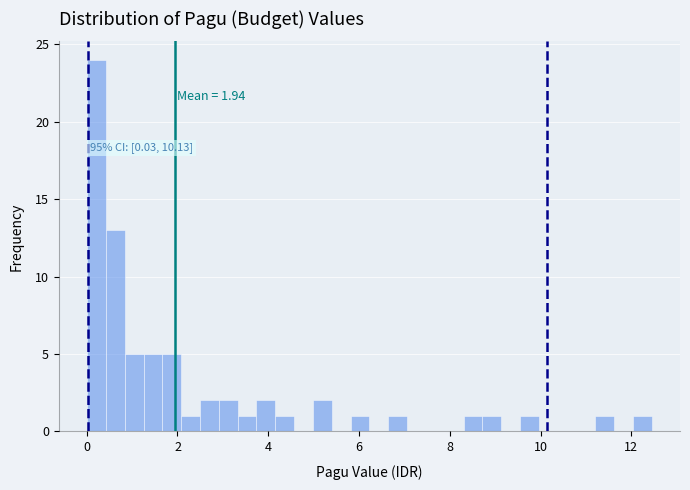

Around what value on the x-axis is the tallest bar? Give the approximate position of its centre, as read against the axis.

0.2